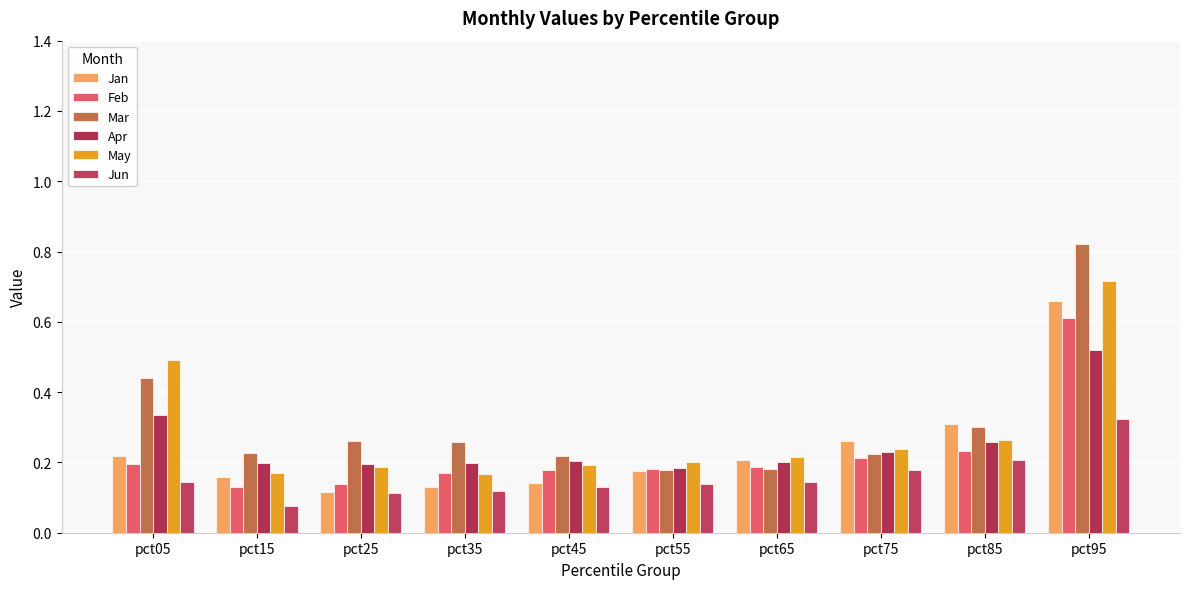

True or false: Mar has a value of 0.1 at pct15.

False